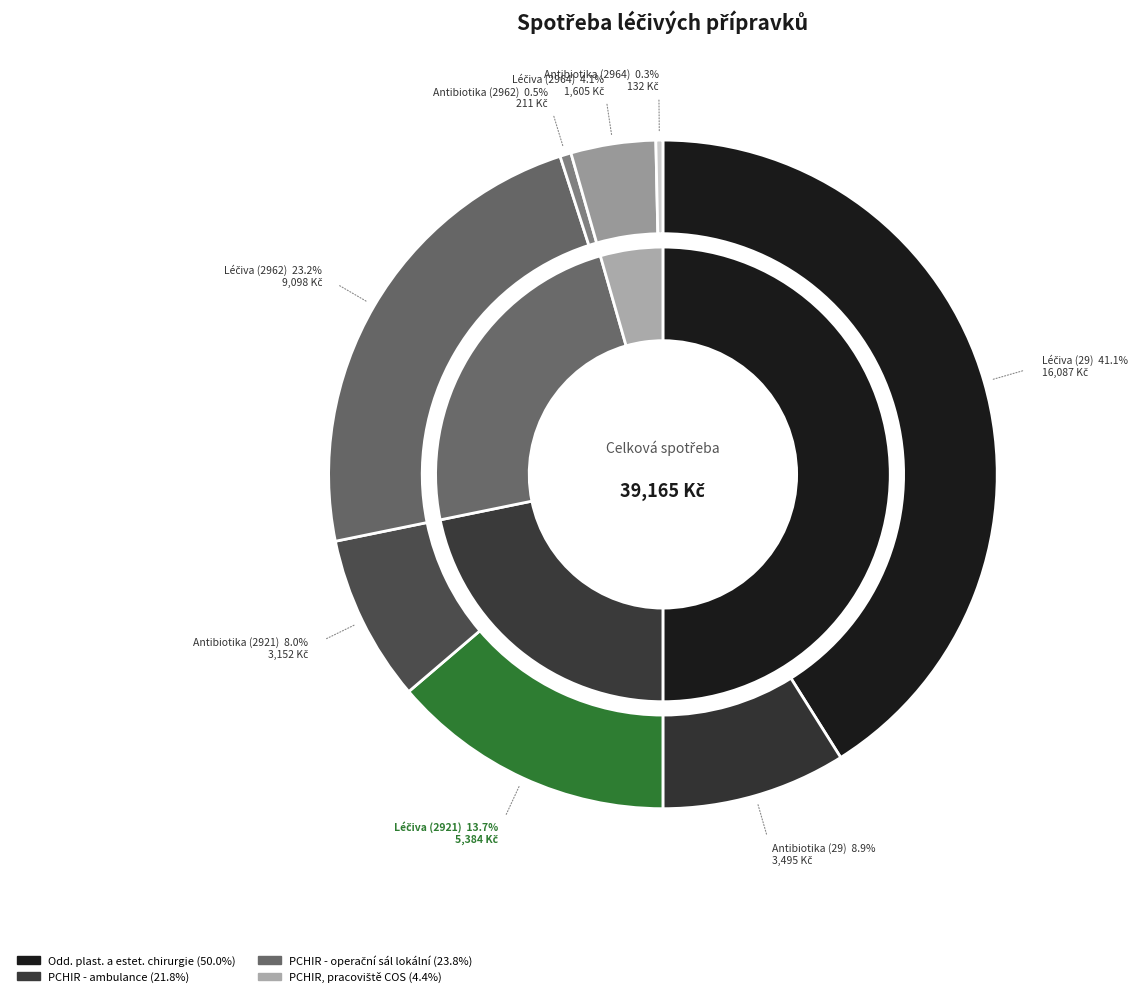

Which category has the biggest portion of the pie?

Lékárna - léčiva (29)